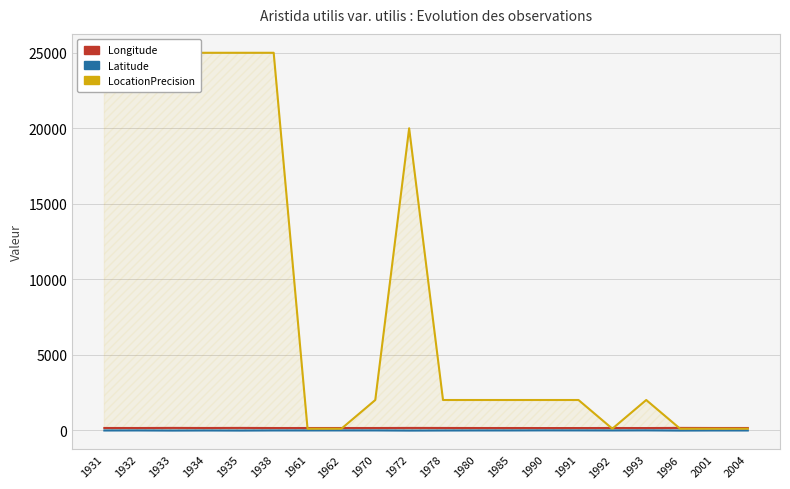

What is the value of the LocationPrecision point at the 11th from the left?

2000.0